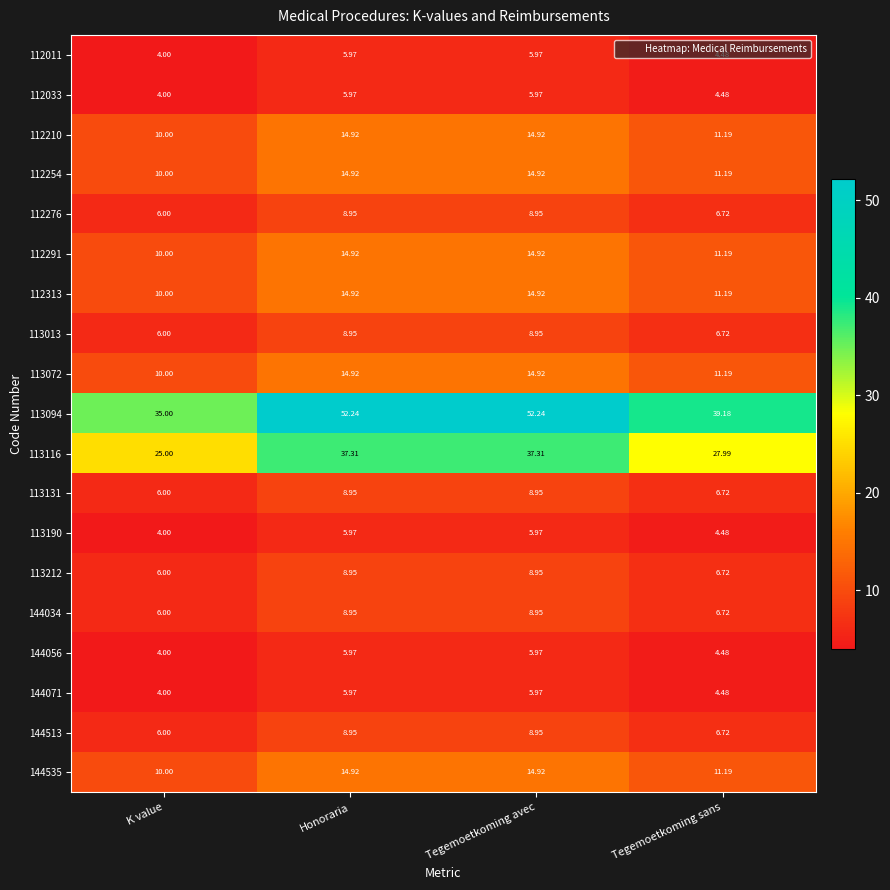

At which label is 113072 closest to 12?

Tegemoetkoming sans